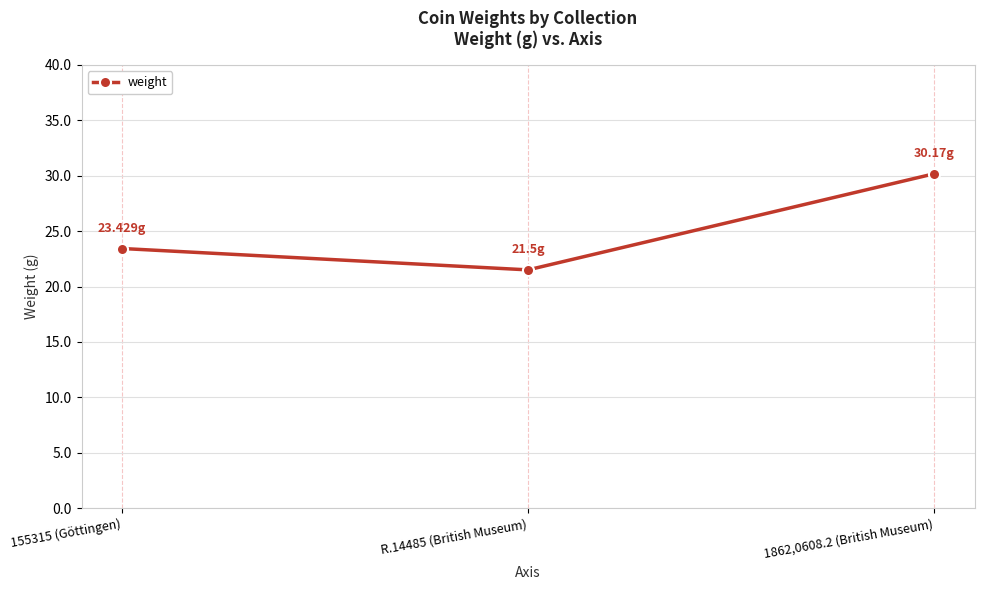

Where is the data nearest to the value 25?

155315 (Göttingen)